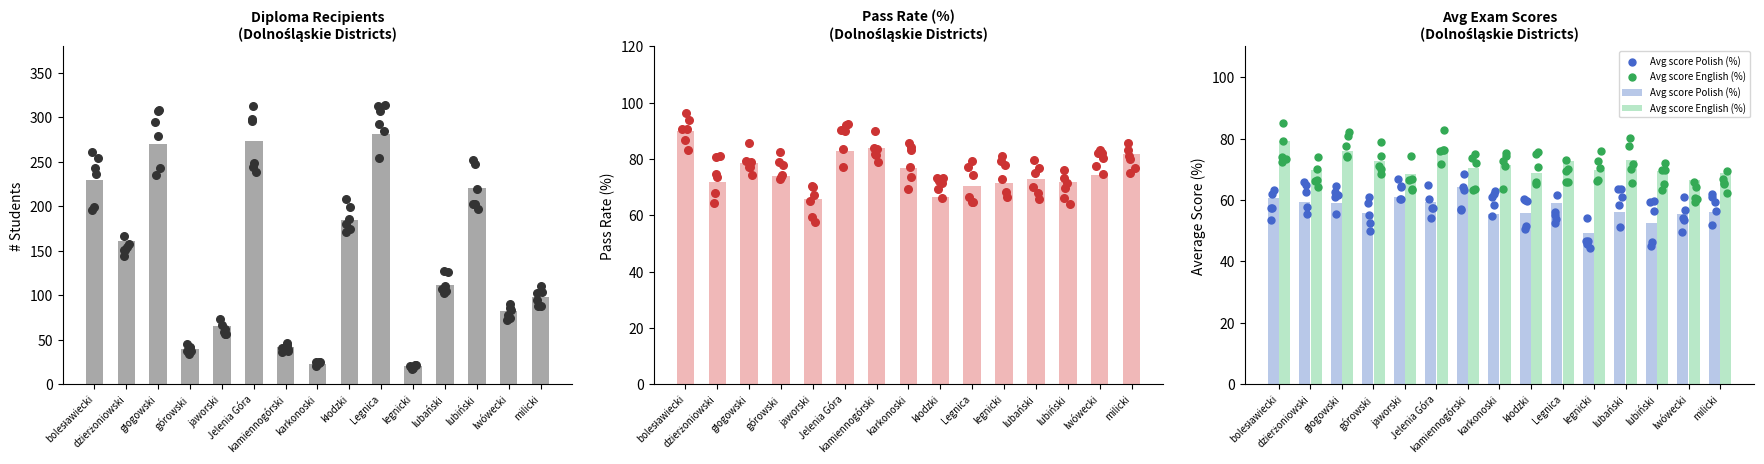

Between górowski and karkonoski, which is larger?

górowski